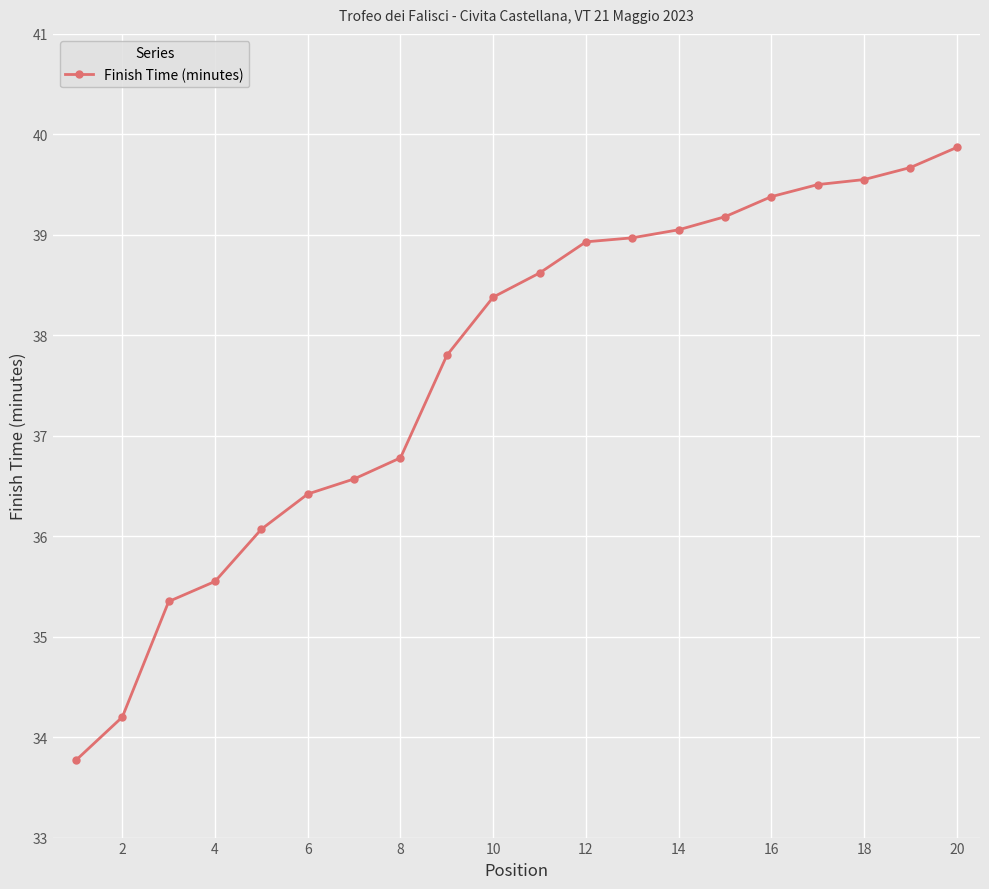

What is the difference between the maximum and minimum values?

6.1